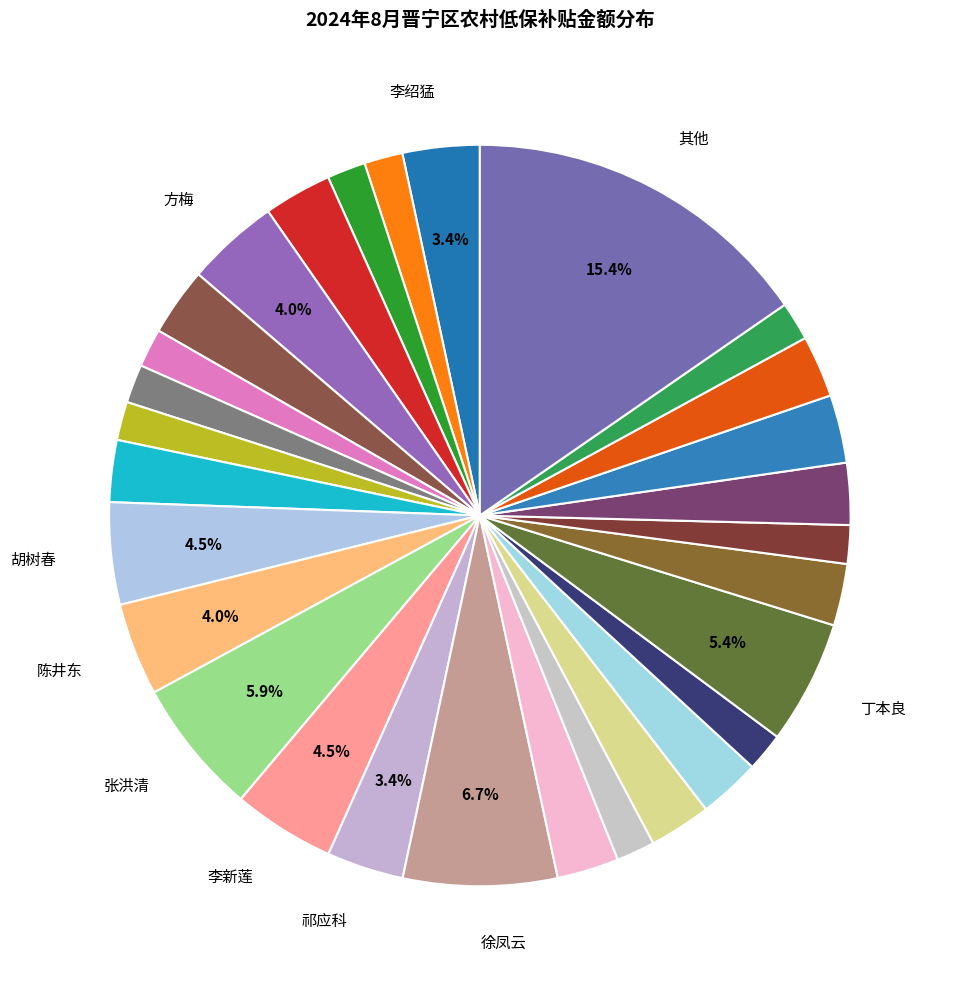

How many segments does this pie chart have?

29